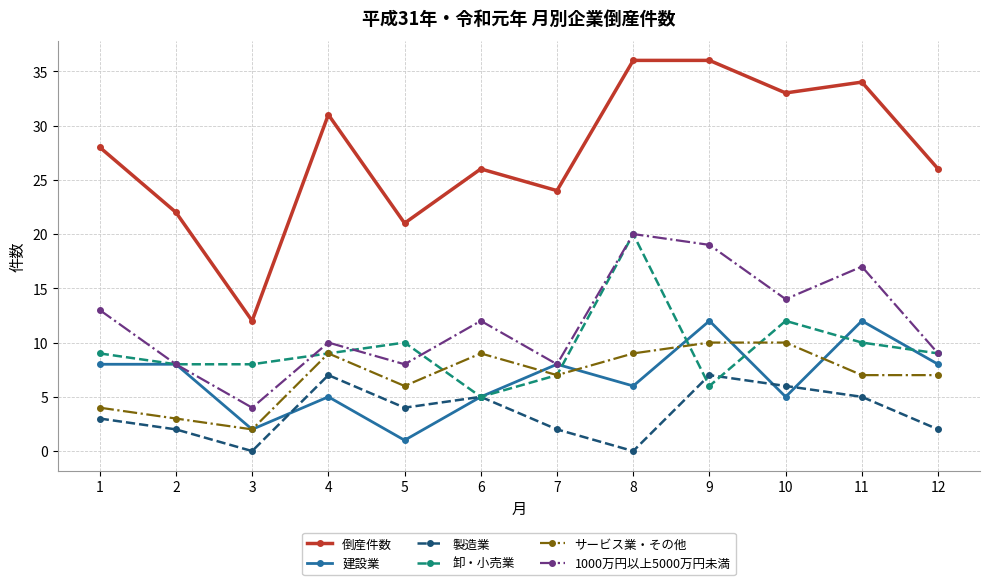

Is the value of 建設業 at 12 greater than the value of 製造業 at 8?

Yes